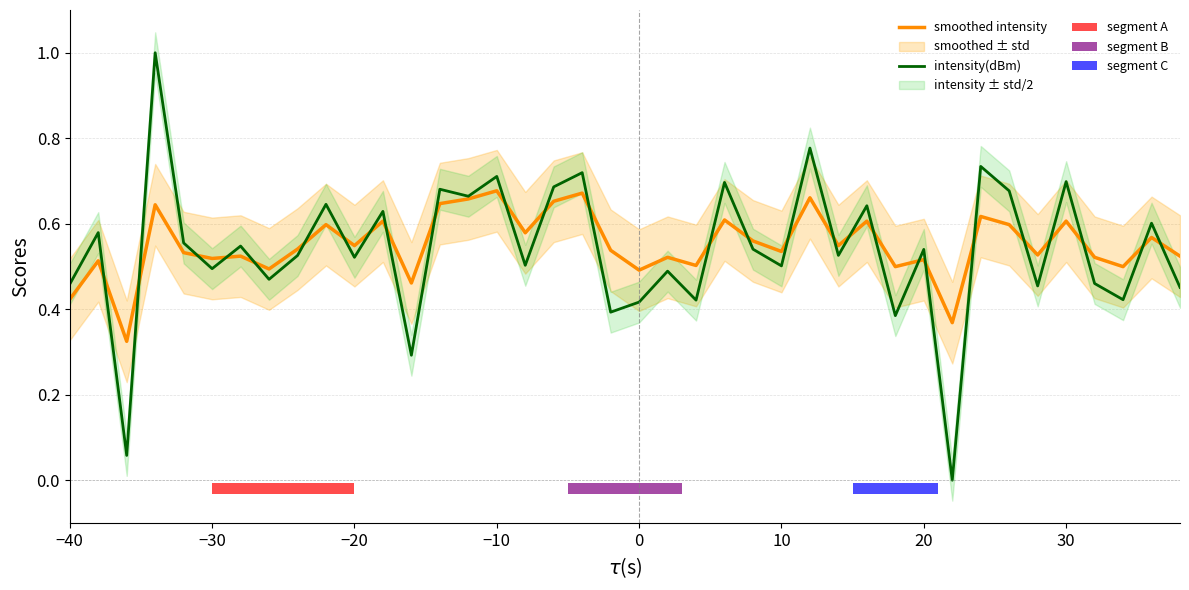

At how many categories does at least one series exceed 0?

40